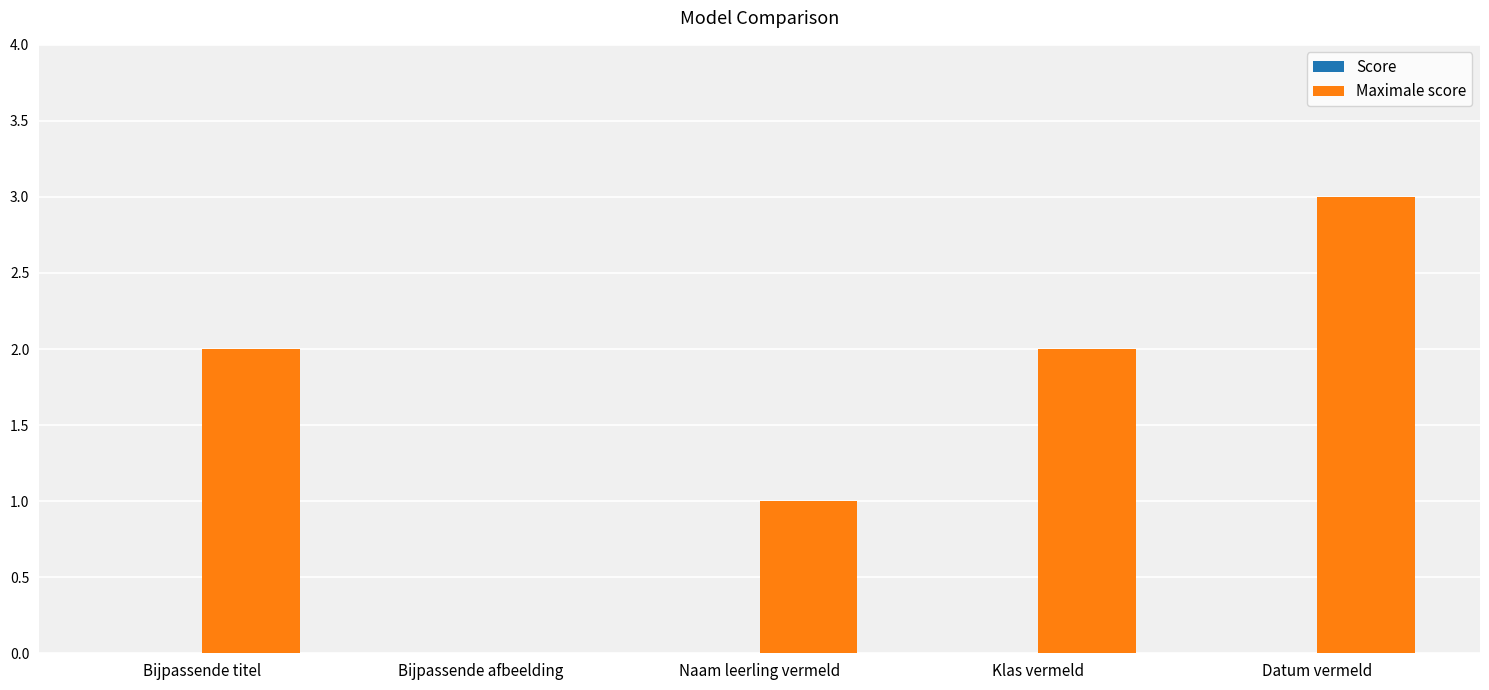

Are the bars horizontal?

No